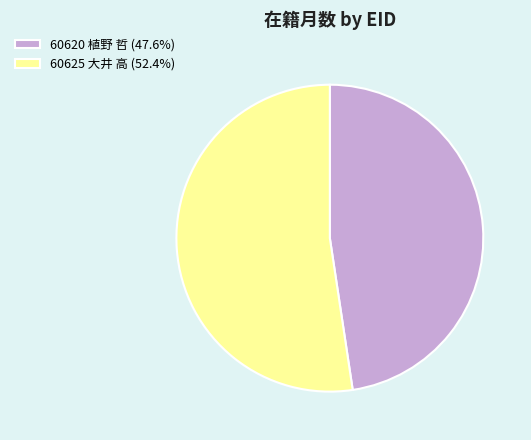

Approximately how many times larger is the value at 60625 大井 高 (52.4%) compared to 60620 植野 哲 (47.6%)?

1.1